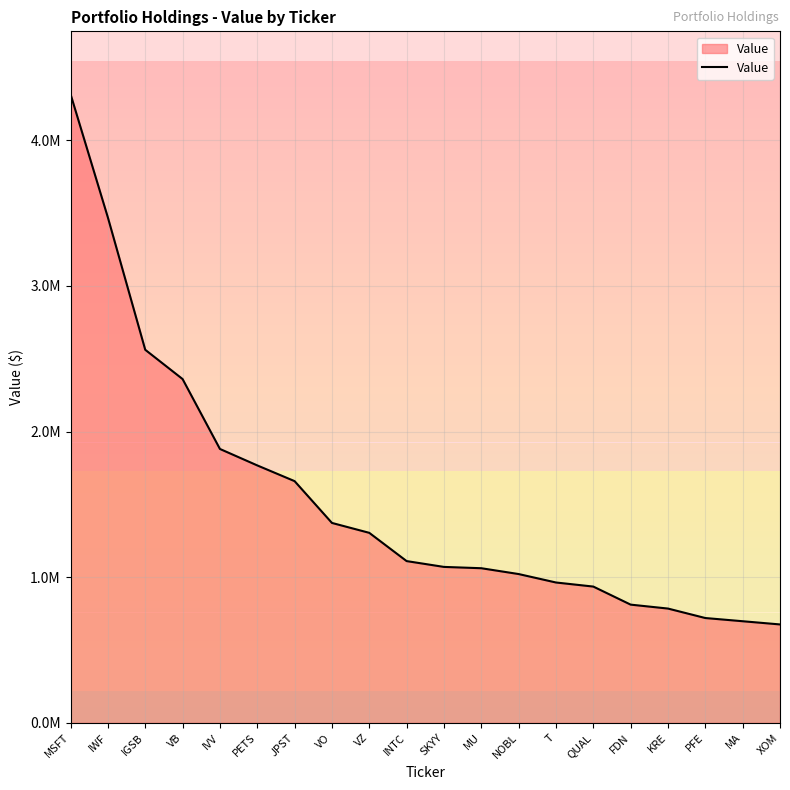

At which label is the value closest to 2496500?

IGSB